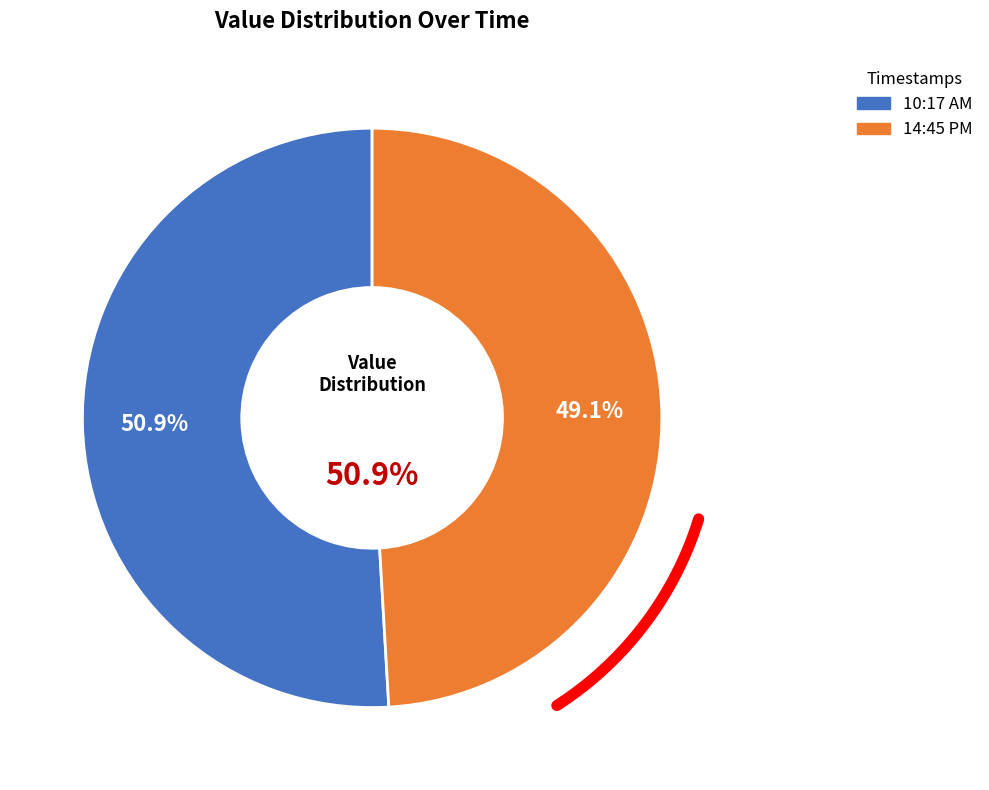

To the nearest percent, what is the difference between the largest and smallest slice percentages?

2%